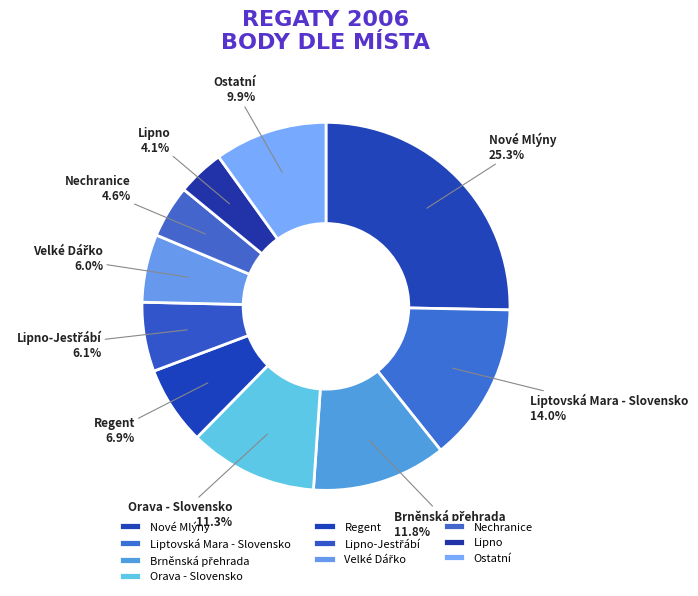

Combined, what portion of the pie is Nové Mlýny and Ostatní?

35.2%